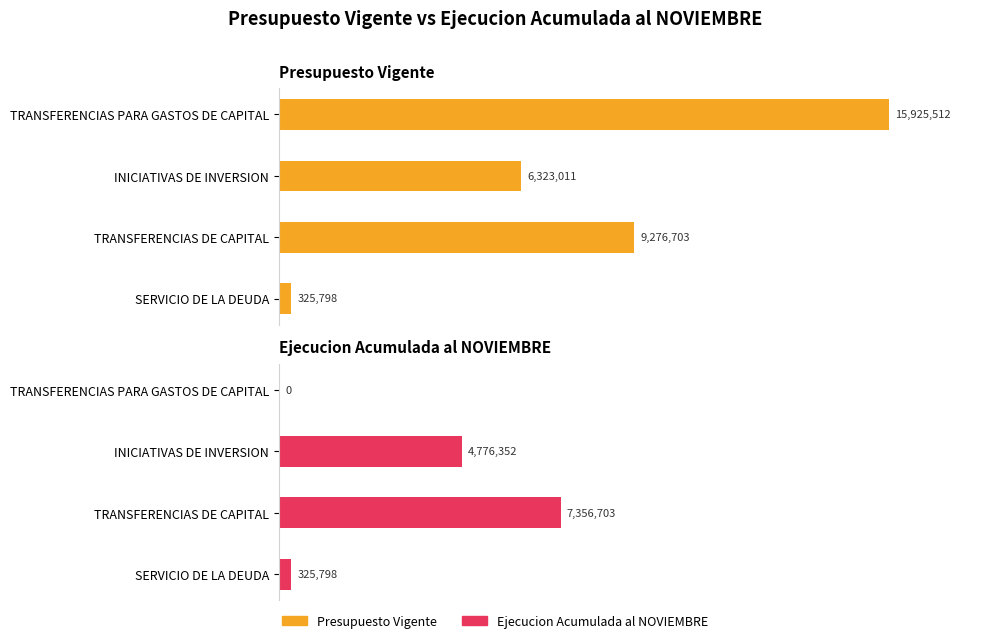

Is the value of Ejecucion Acumulada al NOVIEMBRE at TRANSFERENCIAS DE CAPITAL greater than the value of Presupuesto Vigente at INICIATIVAS DE INVERSION?

Yes